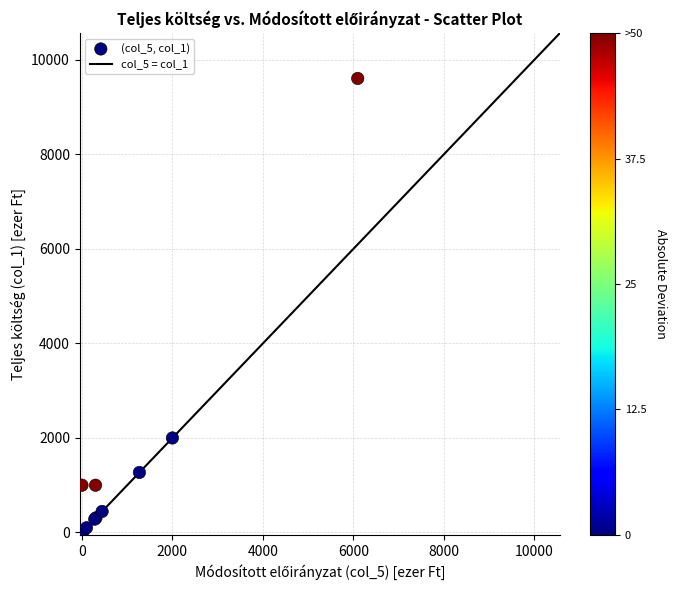

What Y value in the scatter plot is closest to 4818?

2000